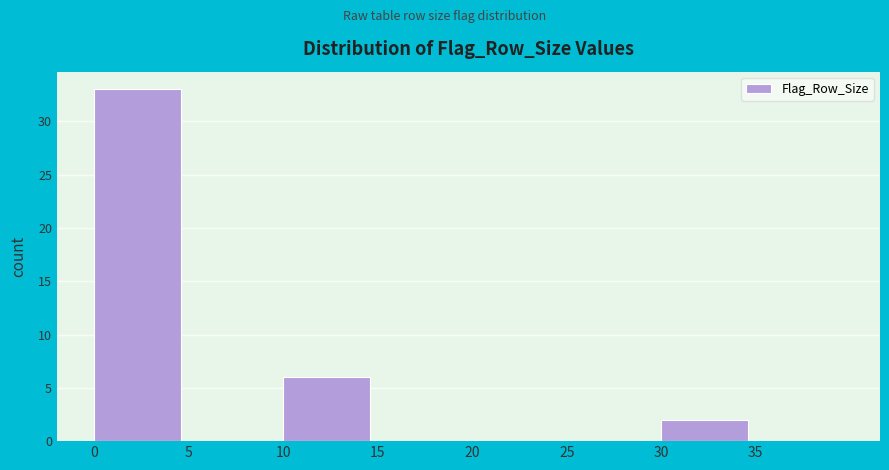

Which range on the x-axis has the tallest bar?

0 to 5